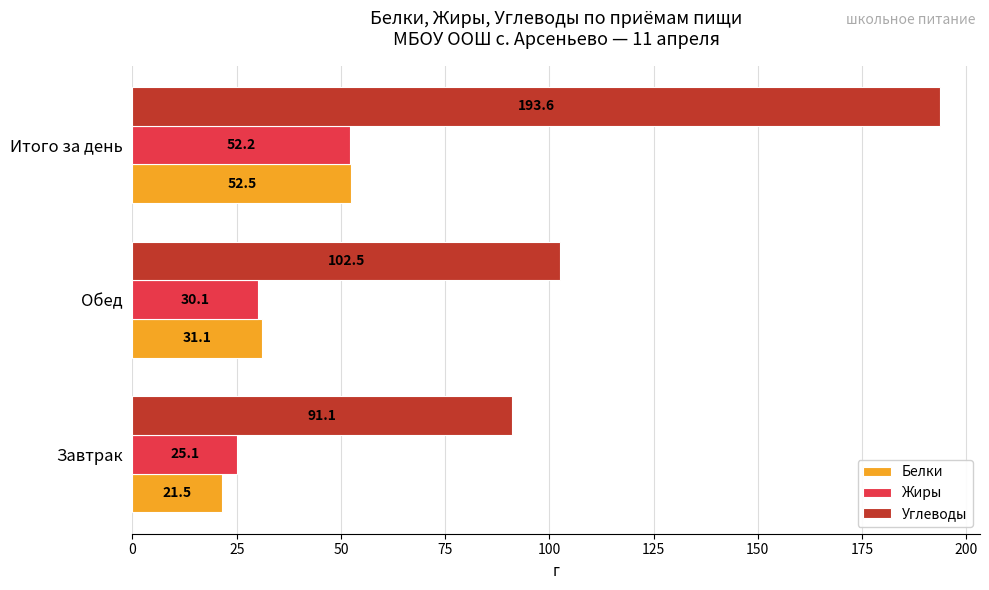

List the series in order of their peak value, highest first.

Углеводы, Белки, Жиры